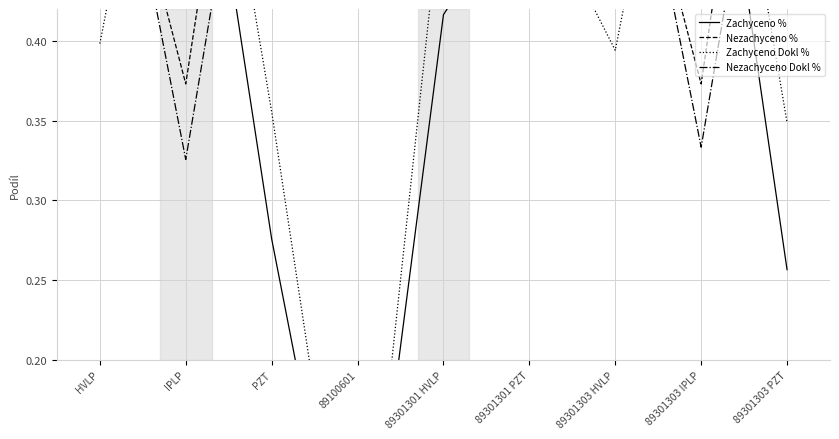

The value of Nezachyceno Dokl % at 89100601 is 0.2. True or false?

False